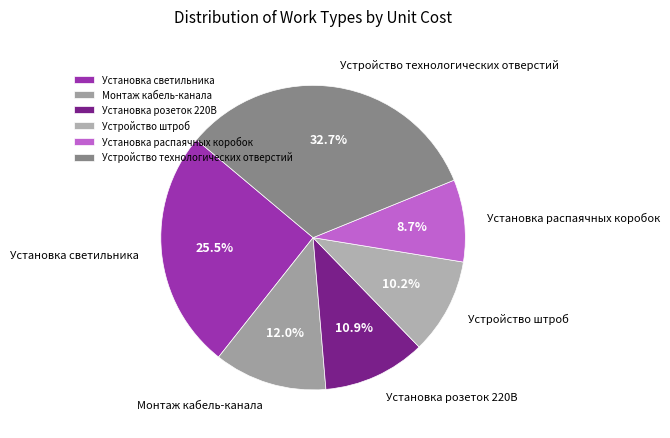

Does any single category account for the majority?

No